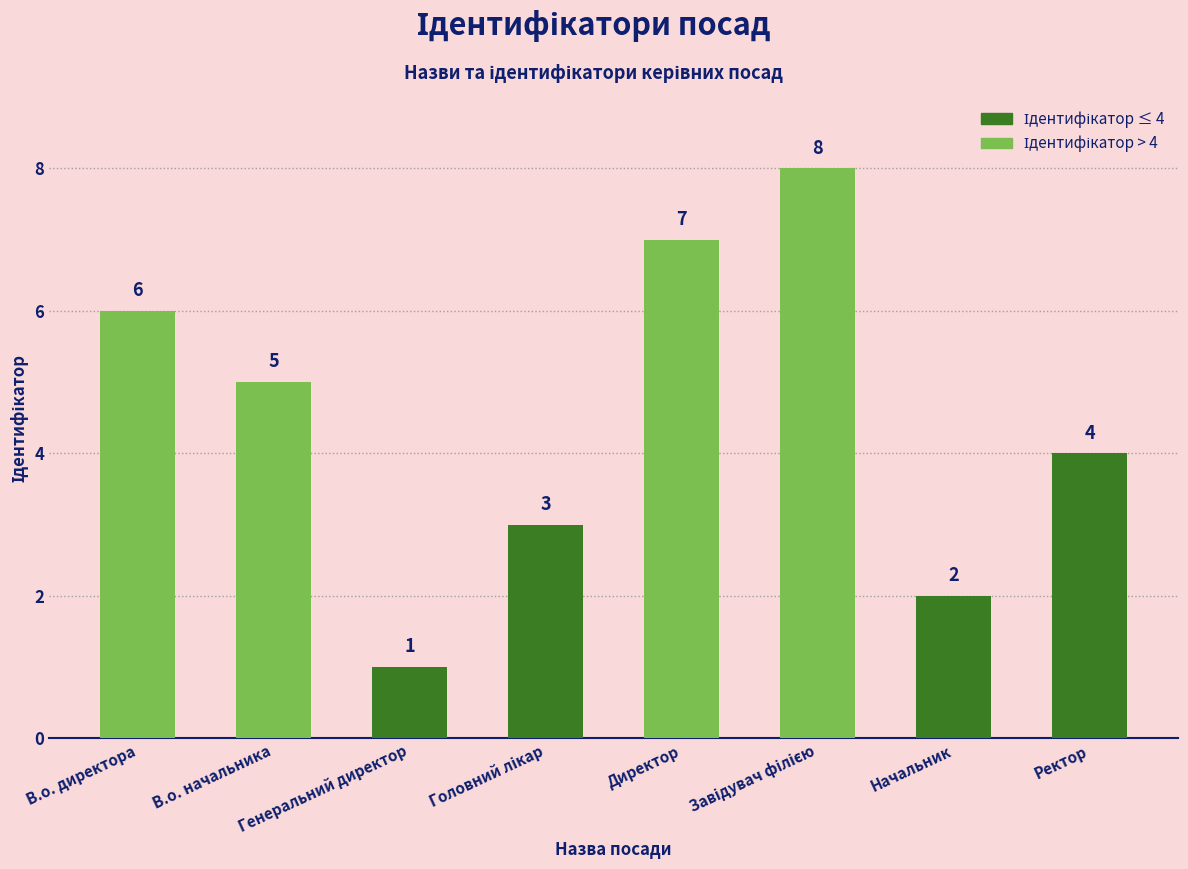

How many data points are less than 5?

4